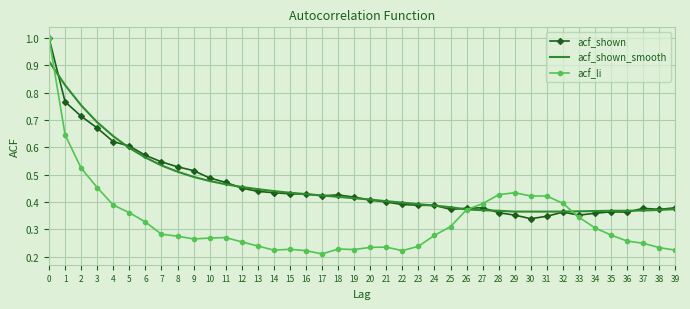

Between 0 and 39, which series saw the biggest shift?

acf_li